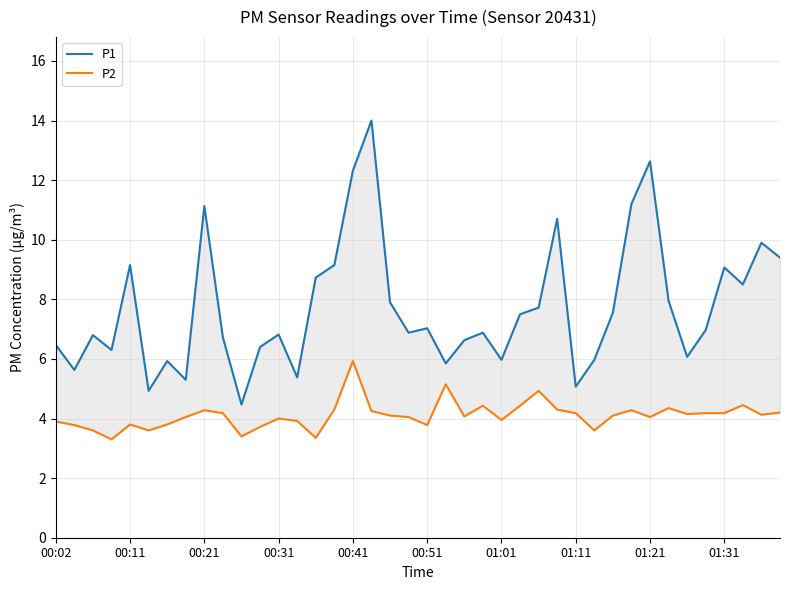

What is the sum of the P1 values at 20 and 33?

15.0